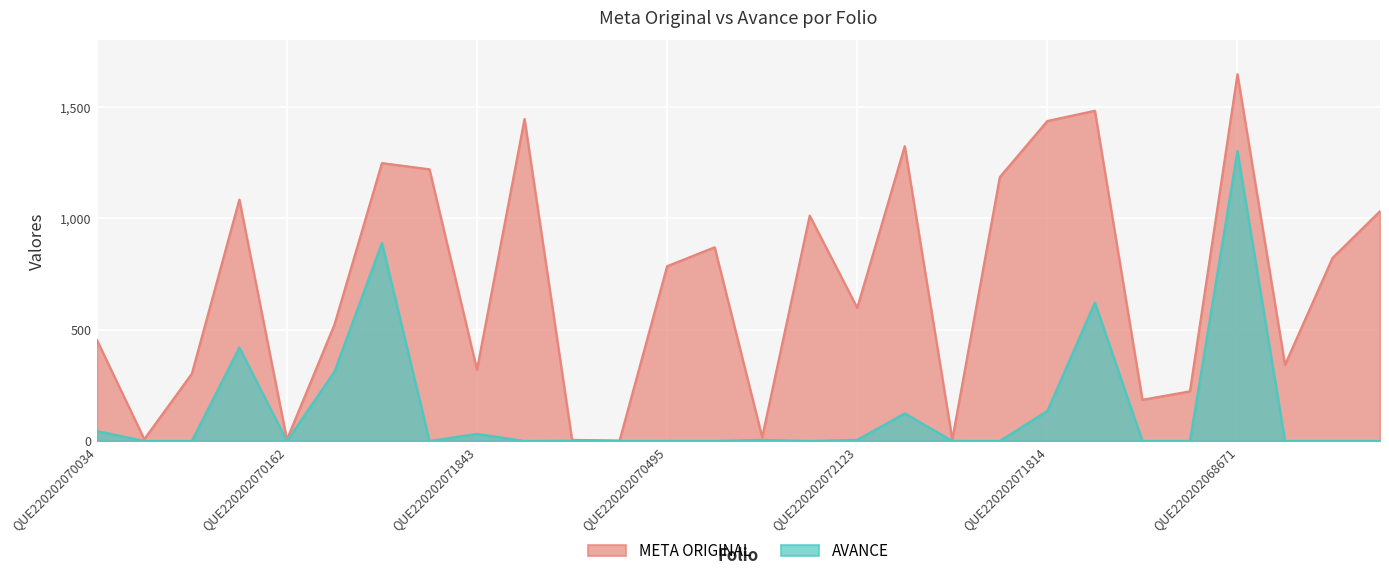

True or false: META ORIGINAL has more than 2 points higher than both neighbors.

True